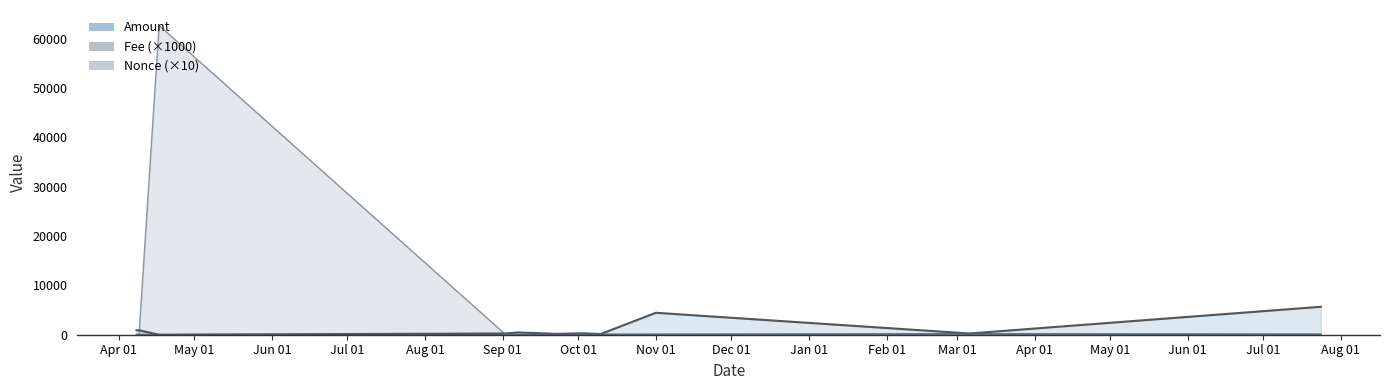

Which series has the largest range (max minus min)?

Nonce (×10)